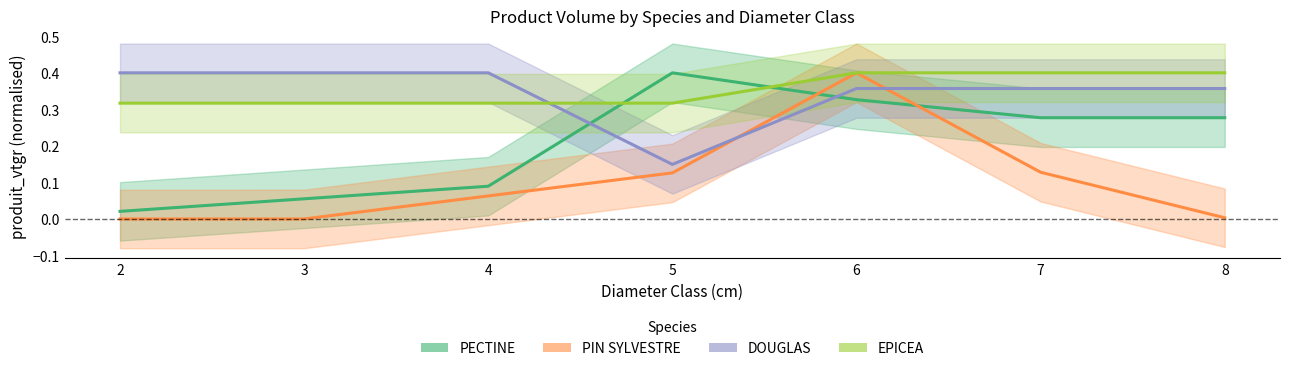

How many lines are shown in the chart?

4